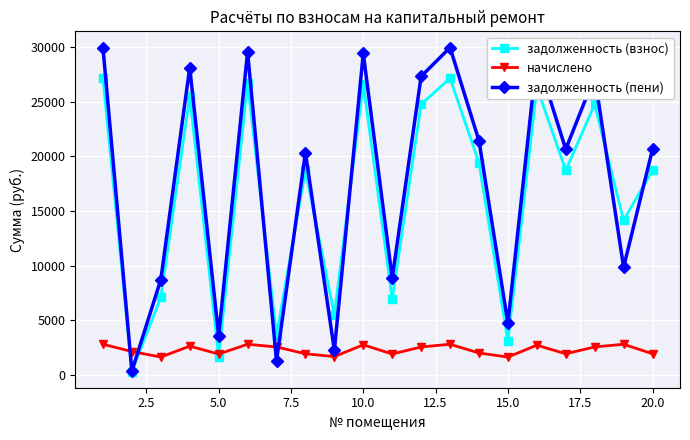

How many intersections are there between начислено and задолженность (пени)?

4